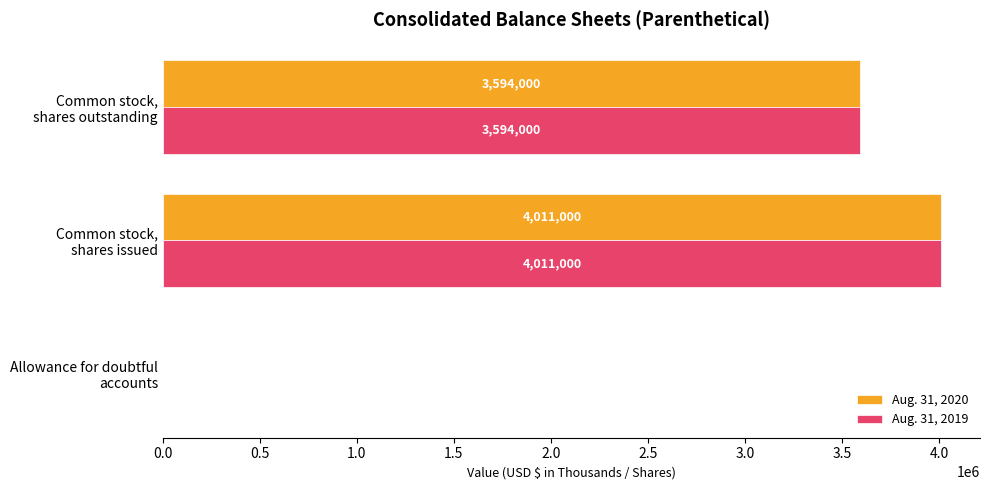

Which series has the largest total across all categories?

Aug. 31, 2019